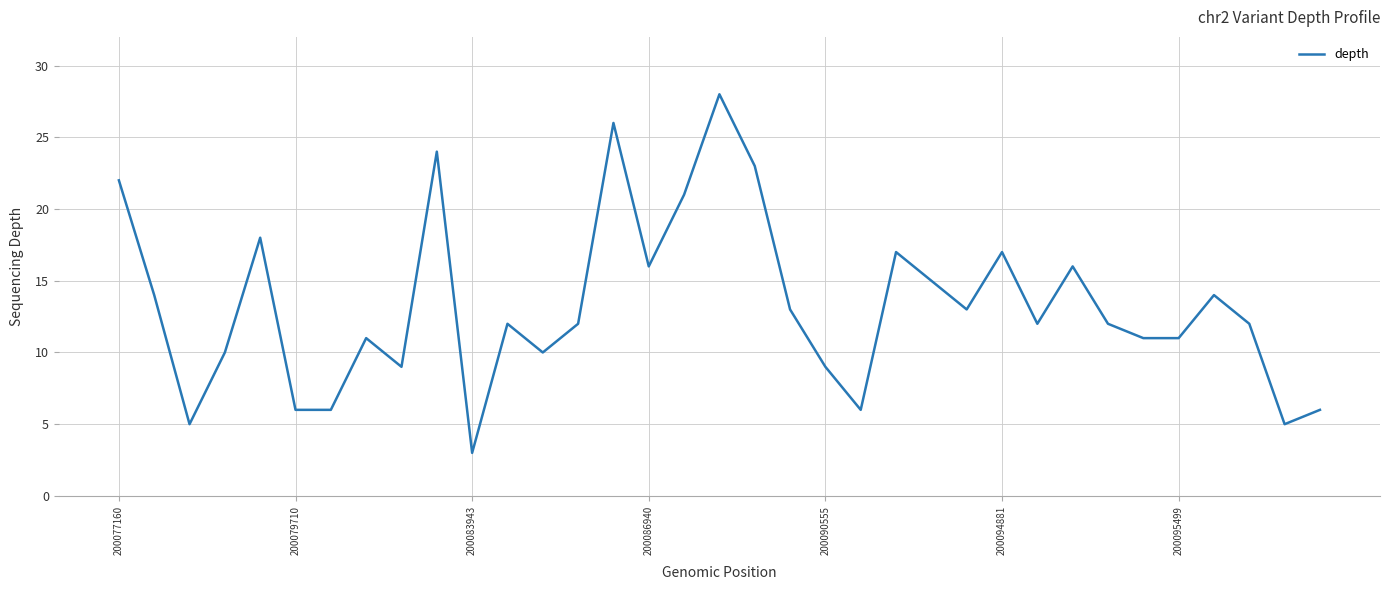

What is the greatest value displayed?

28